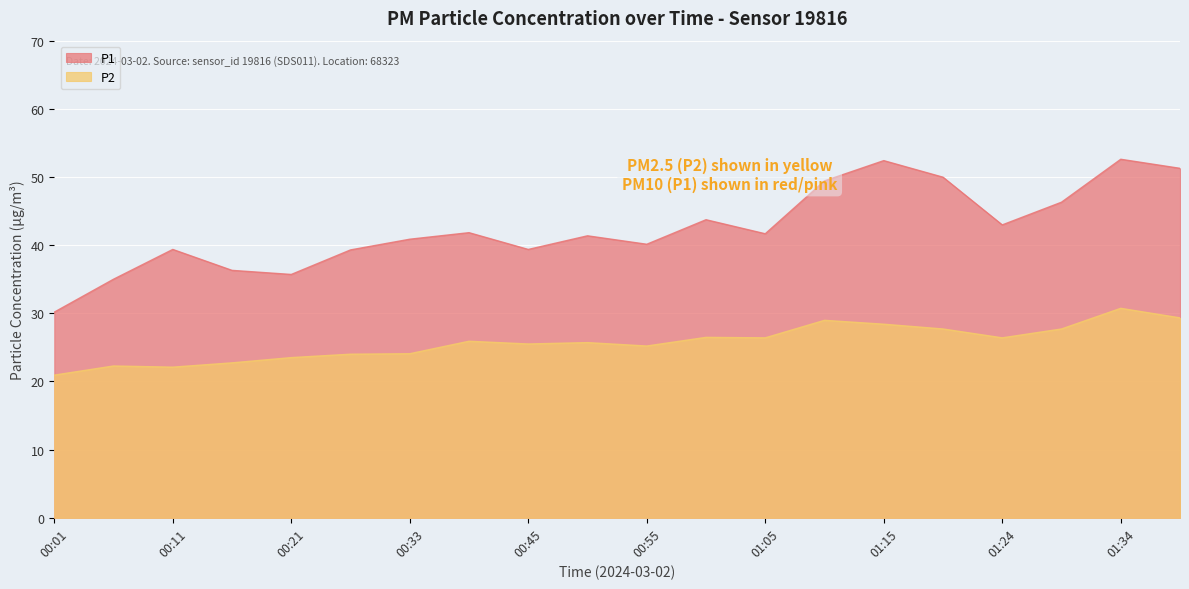

What is the difference between the second highest and minimum values in the P2 series?

8.4